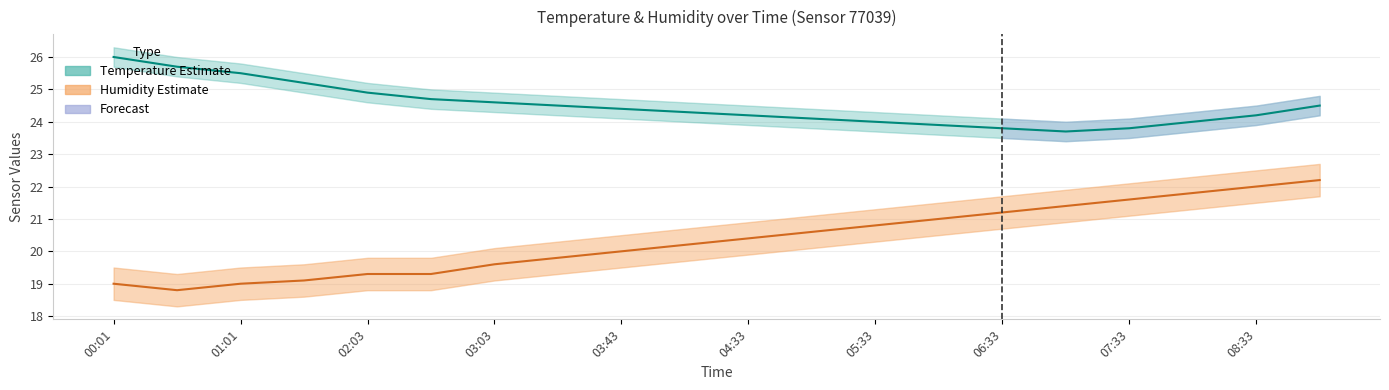

Rank the series at 03:43 from highest to lowest value.

Temperature, Humidity